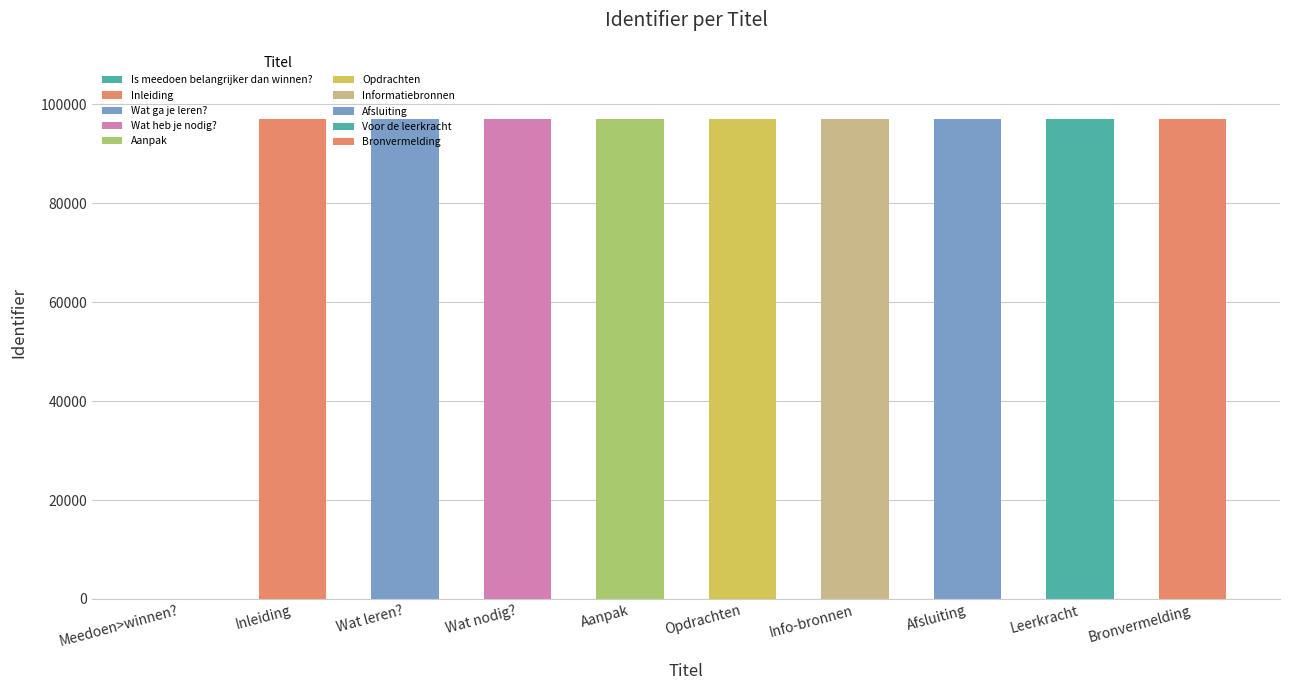

How many distinct data groups are displayed?

1